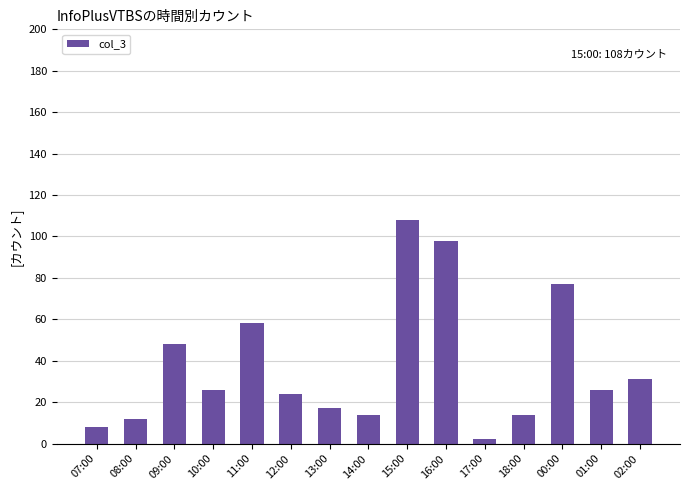

Count the number of data series in this chart.

1